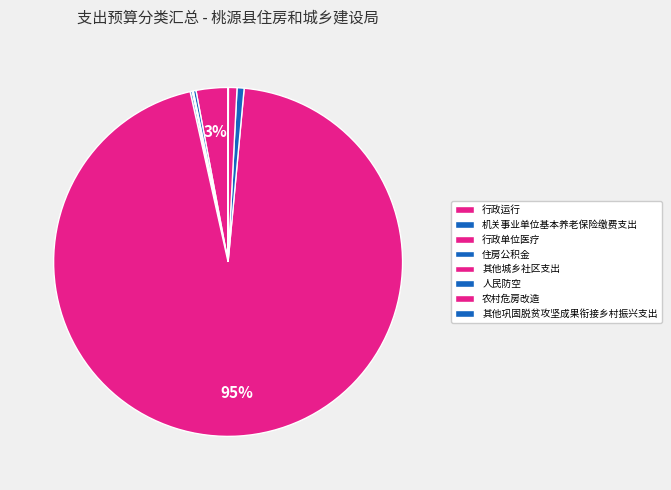

Which category has the biggest portion of the pie?

其他城乡社区支出